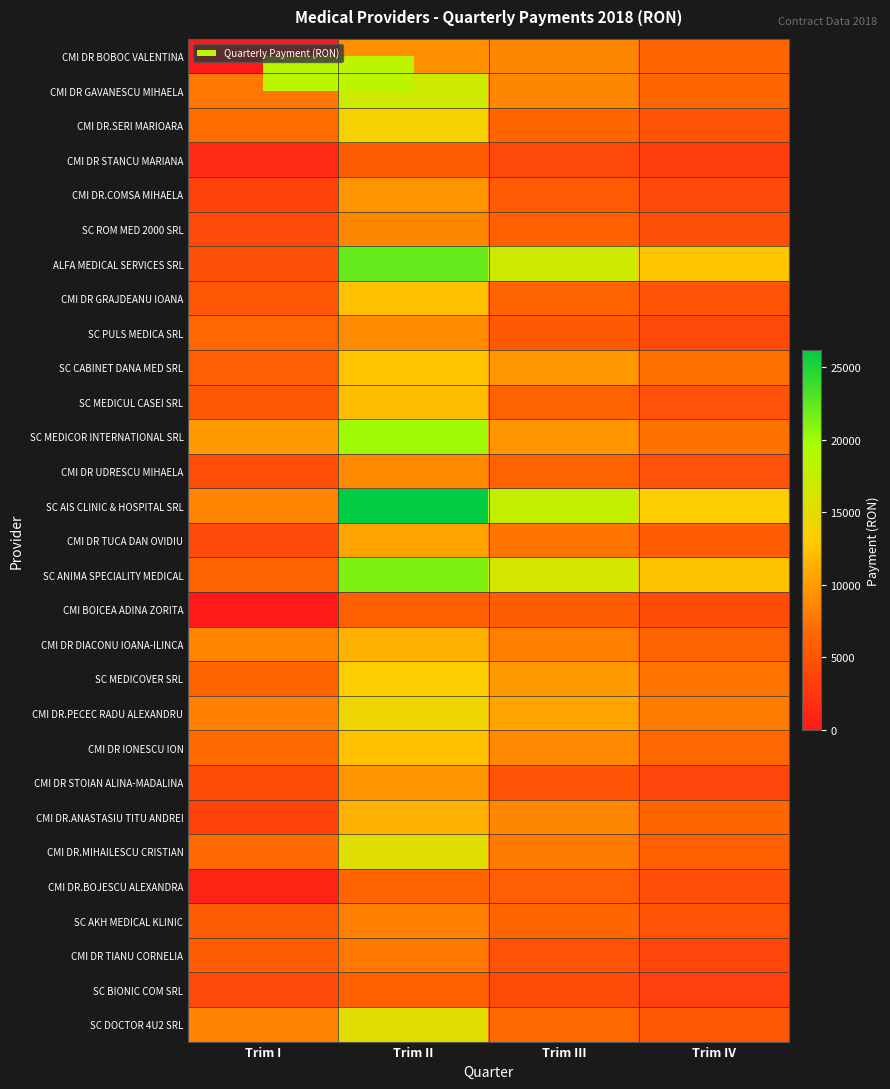

Rank the series by their maximum value, from lowest to highest.

CMI DR STANCU MARIANA, CMI BOICEA ADINA ZORITA, SC BIONIC COM SRL, CMI DR.BOJESCU ALEXANDRA, CMI DR TIANU CORNELIA, SC AKH MEDICAL KLINIC, SC ROM MED 2000 SRL, CMI DR UDRESCU MIHAELA, SC PULS MEDICA SRL, CMI DR BOBOC VALENTINA, CMI DR.COMSA MIHAELA, CMI DR STOIAN ALINA-MADALINA, CMI DR TUCA DAN OVIDIU, CMI DR.ANASTASIU TITU ANDREI, CMI DR DIACONU IOANA-ILINCA, SC MEDICUL CASEI SRL, CMI DR IONESCU ION, CMI DR GRAJDEANU IOANA, SC CABINET DANA MED SRL, SC MEDICOVER SRL, CMI DR.SERI MARIOARA, CMI DR.PECEC RADU ALEXANDRU, SC DOCTOR 4U2 SRL, CMI DR.MIHAILESCU CRISTIAN, CMI DR GAVANESCU MIHAELA, SC MEDICOR INTERNATIONAL SRL, SC ANIMA SPECIALITY MEDICAL, ALFA MEDICAL SERVICES SRL, SC AIS CLINIC & HOSPITAL SRL